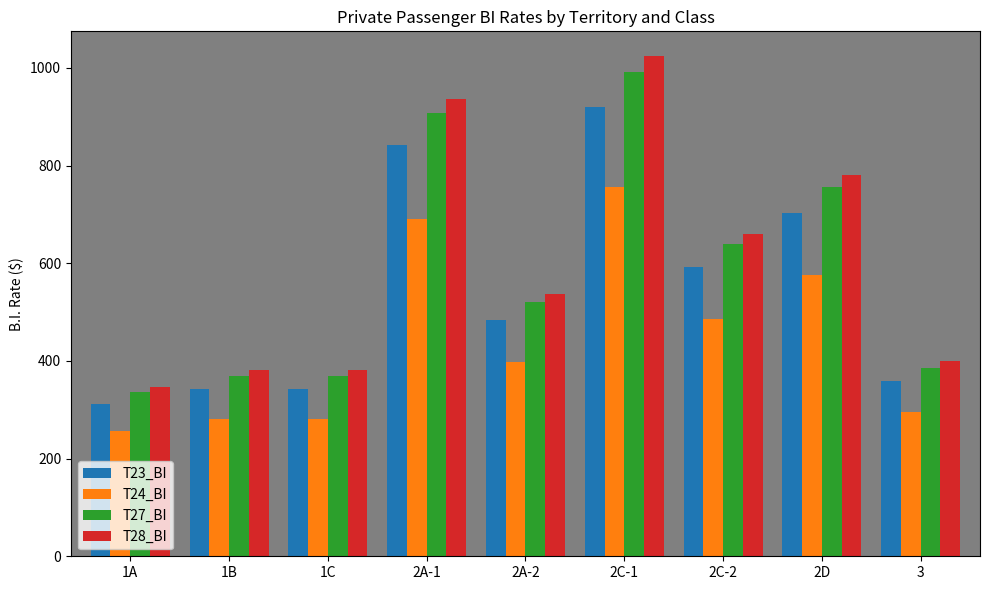

What is the sum of all T23_BI values?

4898.4